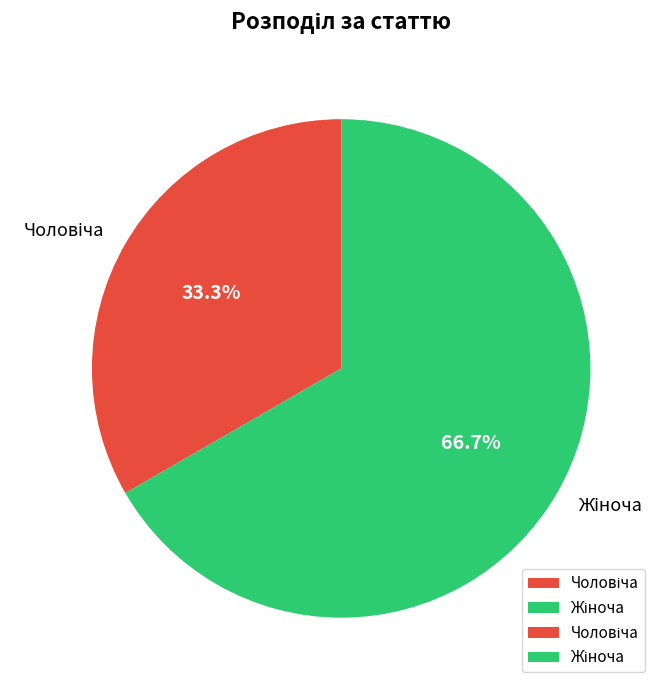

Is there any slice that represents more than half of the pie?

Yes